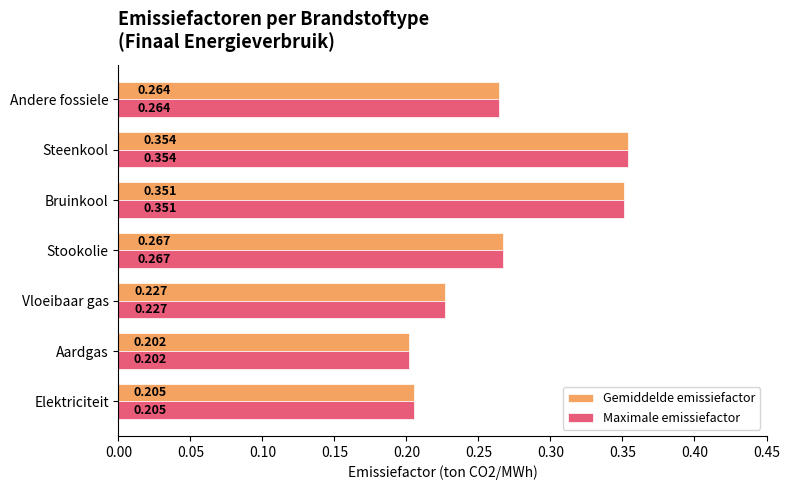

List the labels in order of Maximale emissiefactor value, smallest first.

Aardgas, Elektriciteit, Vloeibaar gas, Andere fossiele, Stookolie, Bruinkool, Steenkool